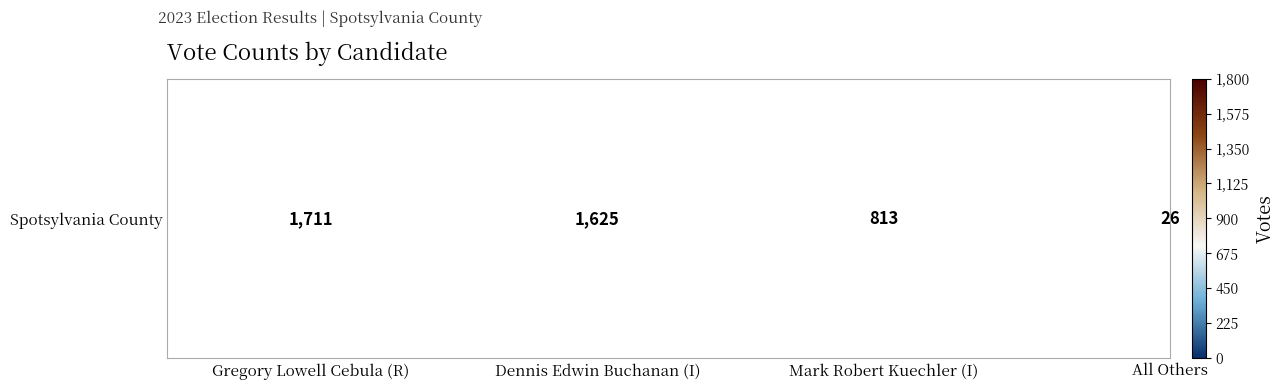

Reading left to right, what are all the values shown in this chart?

0=1711	1=1625	2=813	3=26